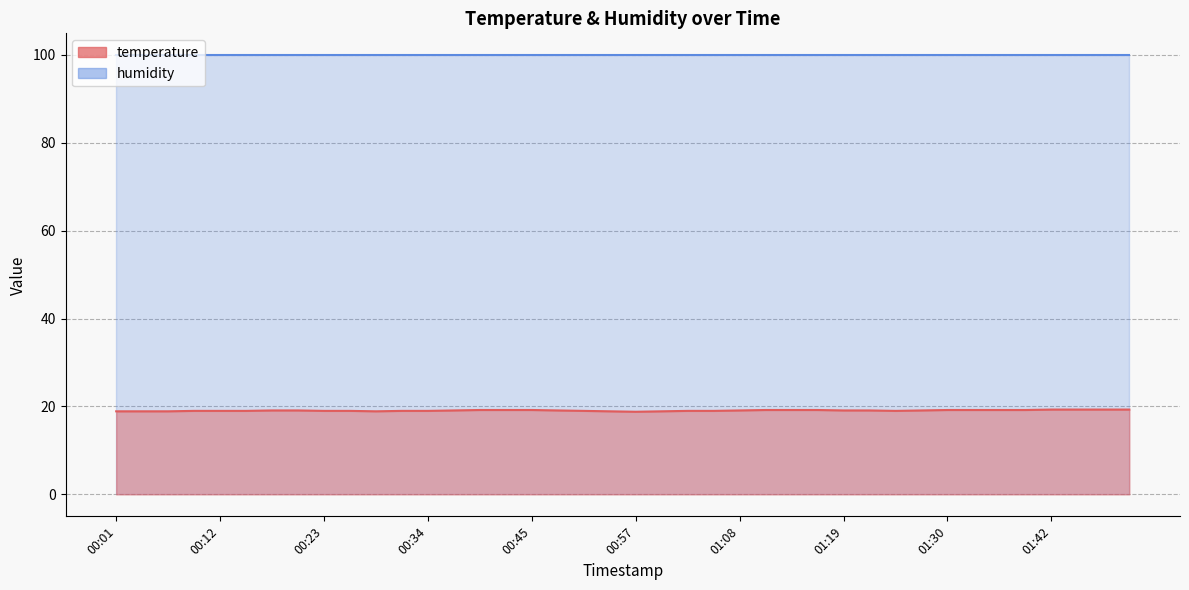

List the labels in order of value, largest first.

01:42, 01:44, 01:47, 01:50, 00:40, 00:43, 00:45, 01:10, 01:13, 01:16, 01:30, 01:33, 01:36, 01:39, 00:18, 00:20, 00:37, 00:48, 01:08, 01:19, 01:22, 01:27, 00:09, 00:12, 00:15, 00:23, 00:26, 00:32, 00:34, 00:51, 01:02, 01:05, 01:25, 00:01, 00:04, 00:07, 00:29, 00:54, 00:59, 00:57